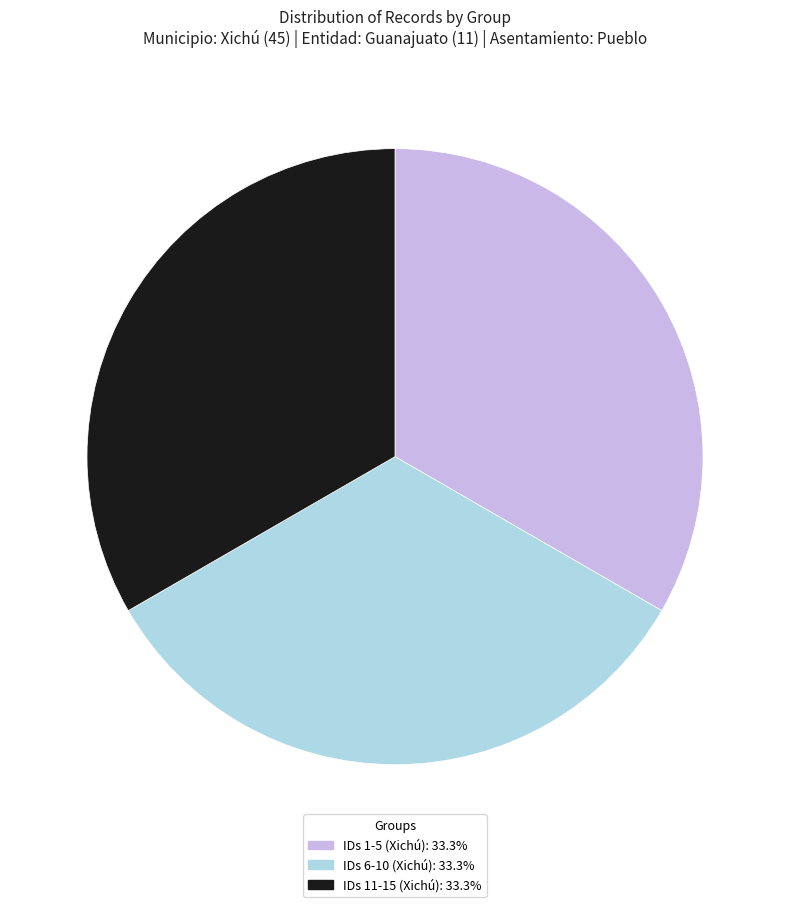

How many slices are in this pie chart?

3